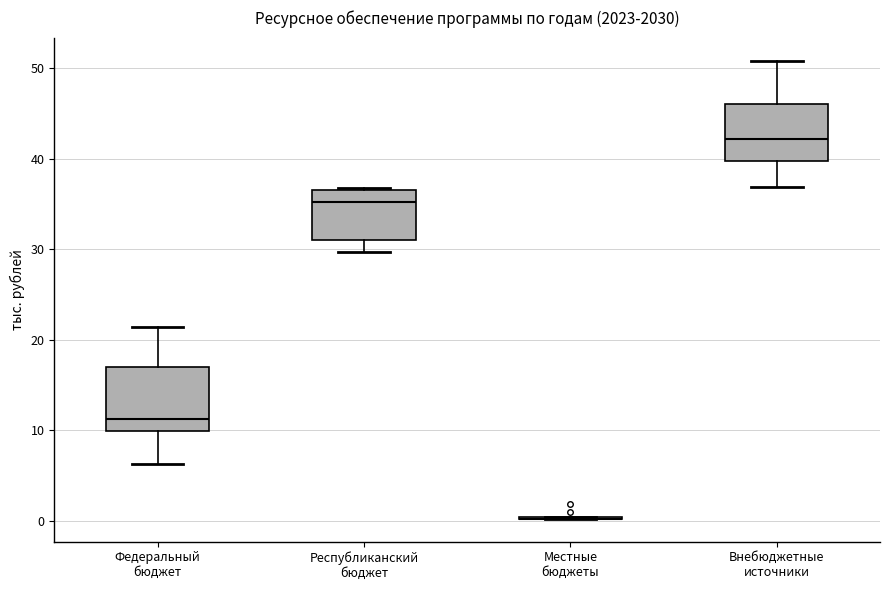

Reading left to right, transcribe this box plot: for each box, give where its median line is, the range the box spans, and where its two whiskers end, as read against the y-axis. The values are not printed on the chart, so give them approximately, as read against the axis.

Федеральный бюджет: median 11, box 10 to 17, whiskers 6 to 21
Республиканский бюджет: median 35, box 31 to 37, whiskers 30 to 37
Местные бюджеты: box collapsed to a line at 0, whiskers 0 to 0
Внебюджетные источники: median 42, box 40 to 46, whiskers 37 to 51